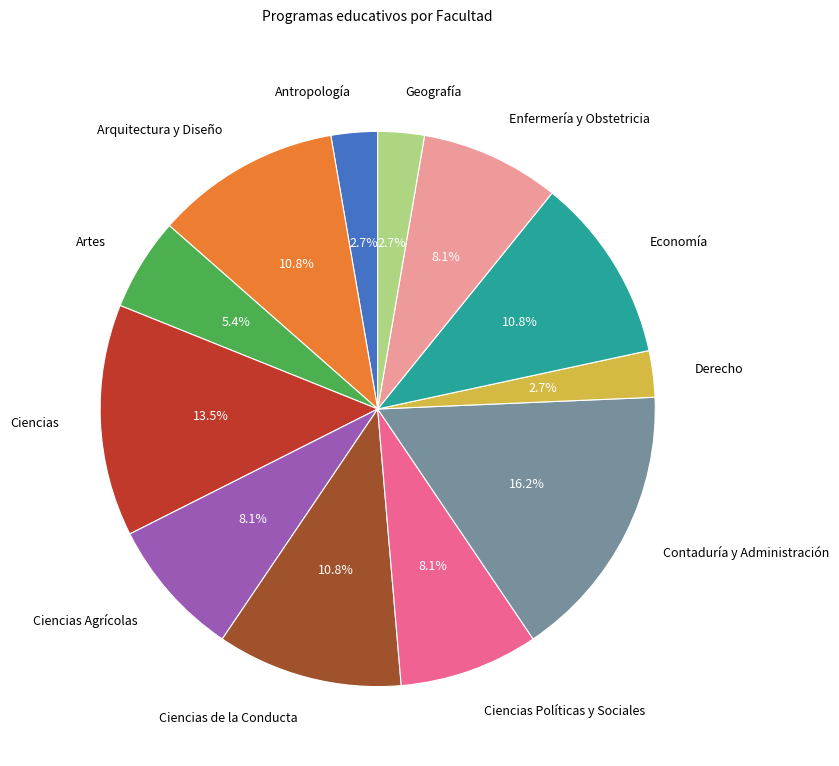

Does any single category account for the majority?

No